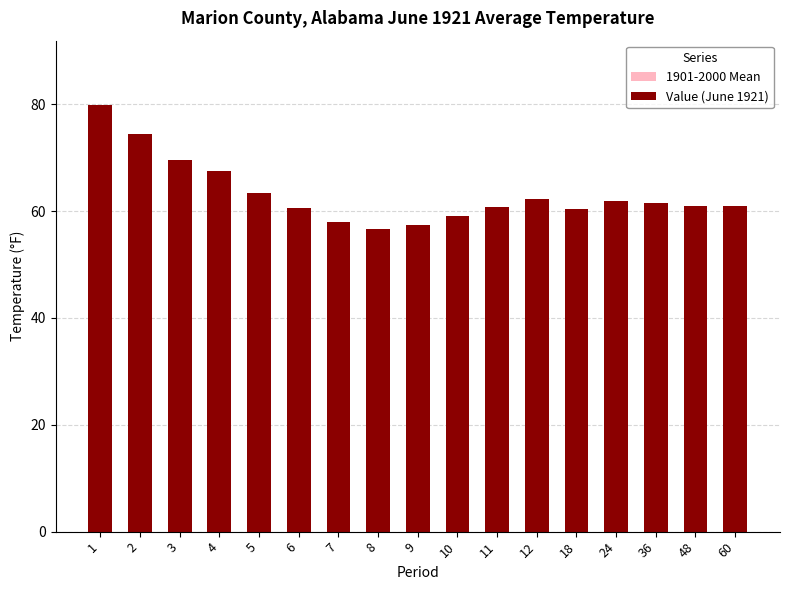

The 1901-2000 Mean series shows 38.7 at 6. True or false?

False